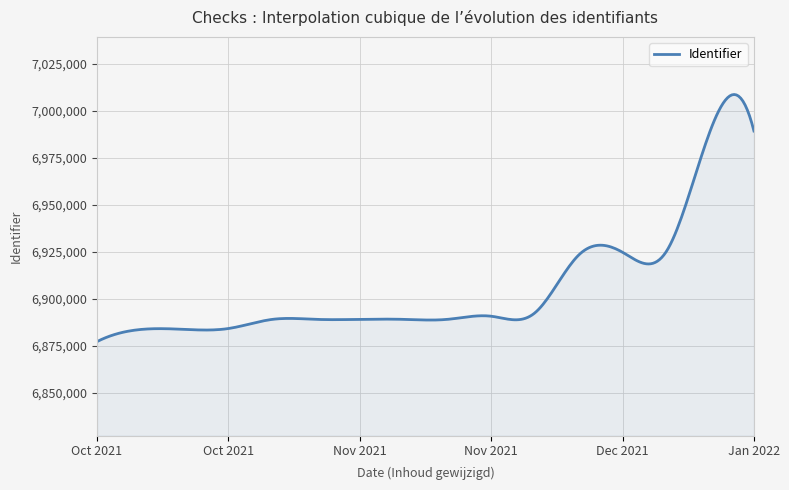

What is the difference between the maximum and minimum values?

131262.5